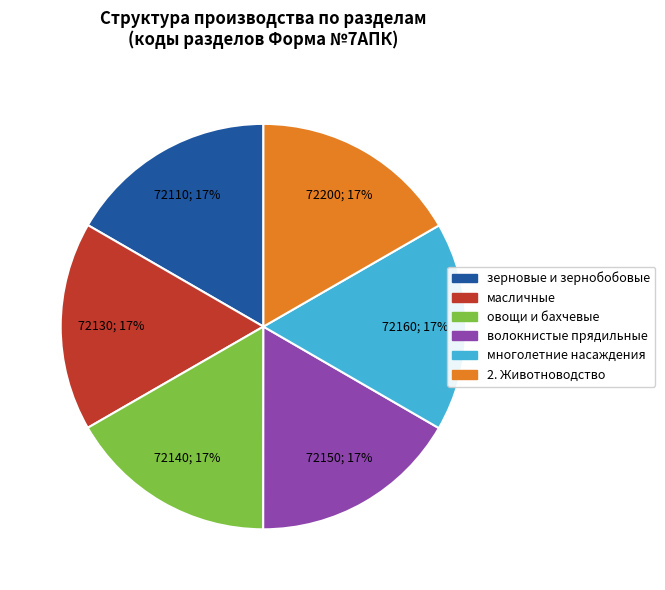

Is it true that масличные is 17% of the pie?

True